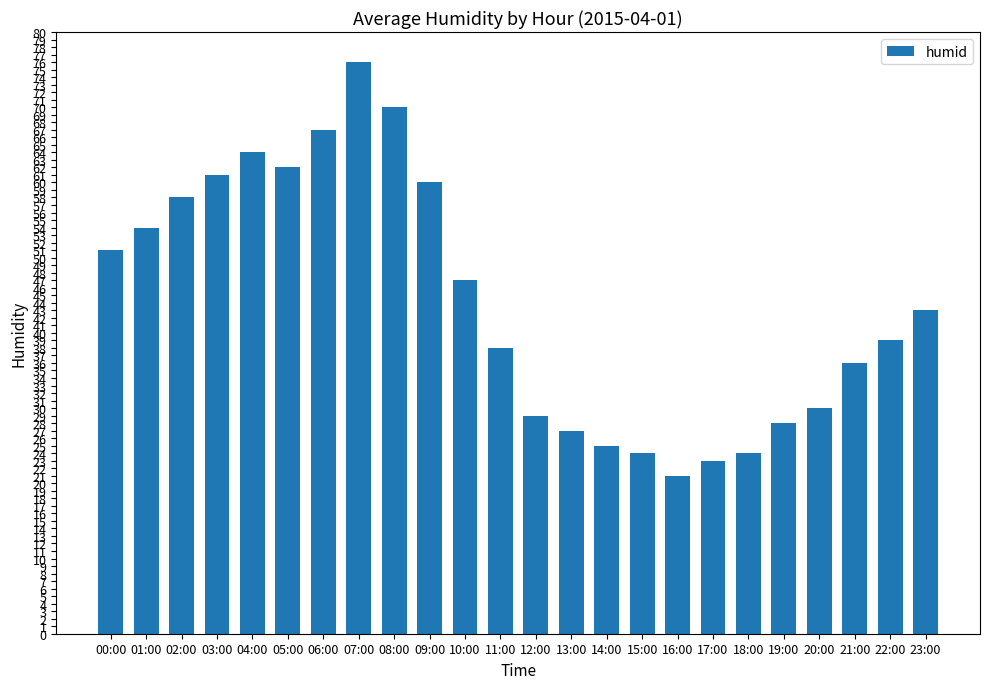

Read the value at 21:00.

36